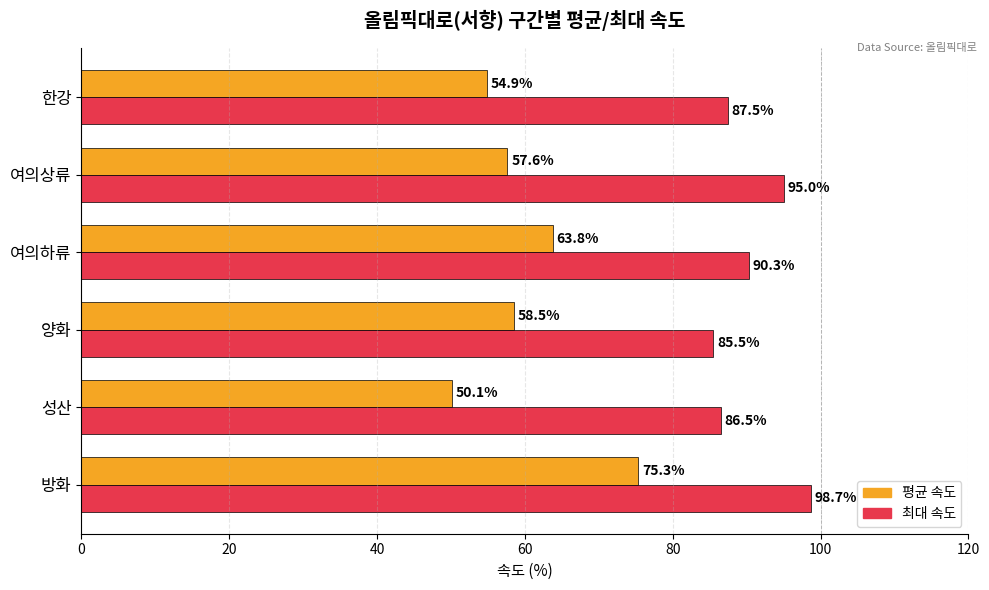

What is the difference between the 최대 속도 values at 여의하류 and 여의상류?

4.7